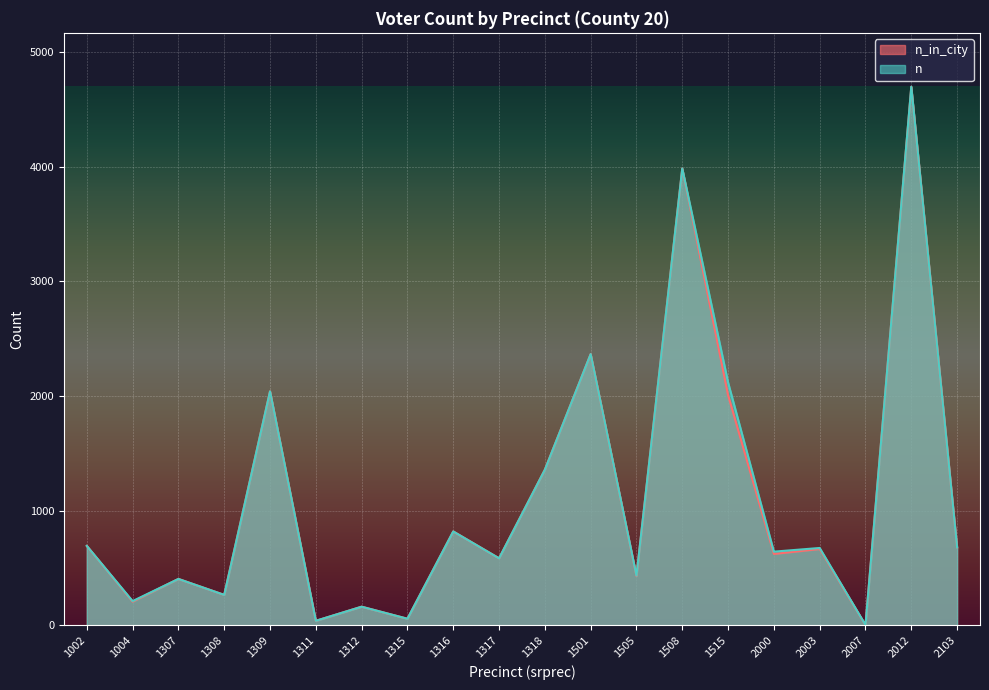

At which category is the sum across all series the highest?

2012